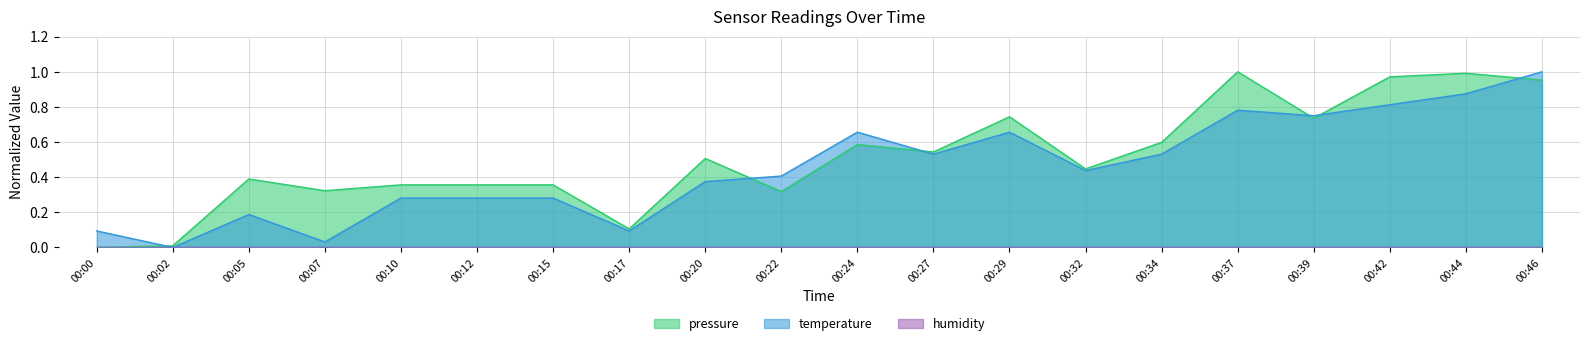

Between 00:34 and 00:10, which is larger?

00:34